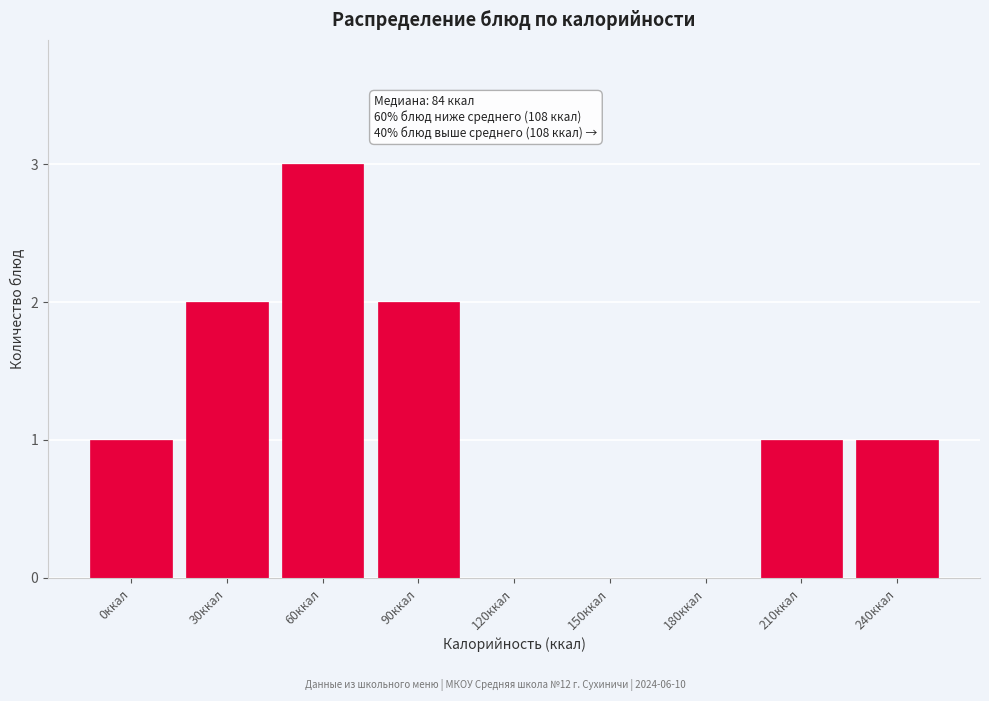

Reading left to right, list all the values displayed in this chart.

0ккал=1	30ккал=2	60ккал=3	90ккал=2	120ккал=0	150ккал=0	180ккал=0	210ккал=1	240ккал=1